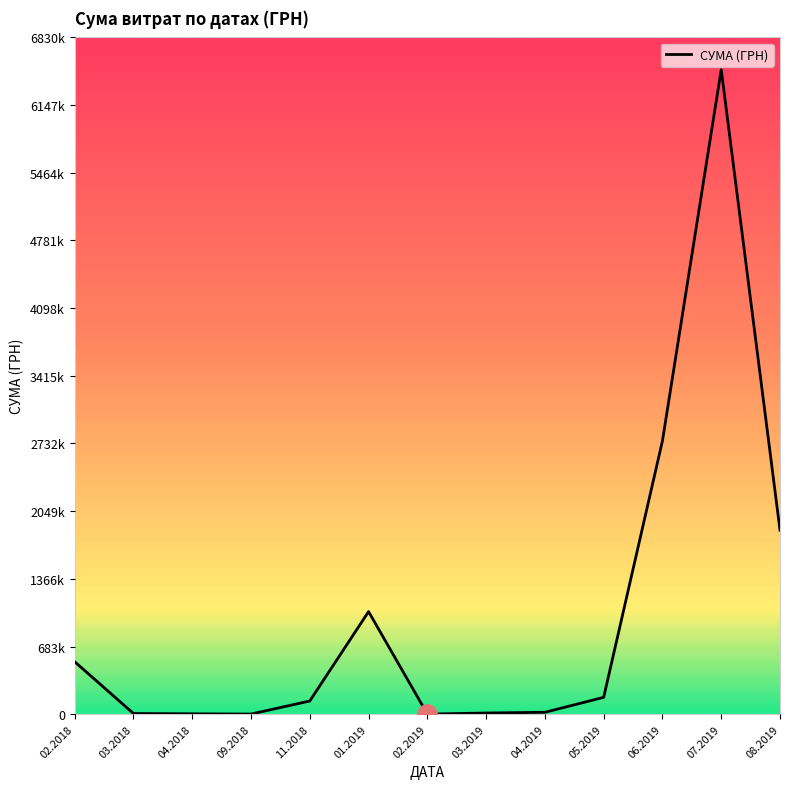

What is the average value?

1002576.2